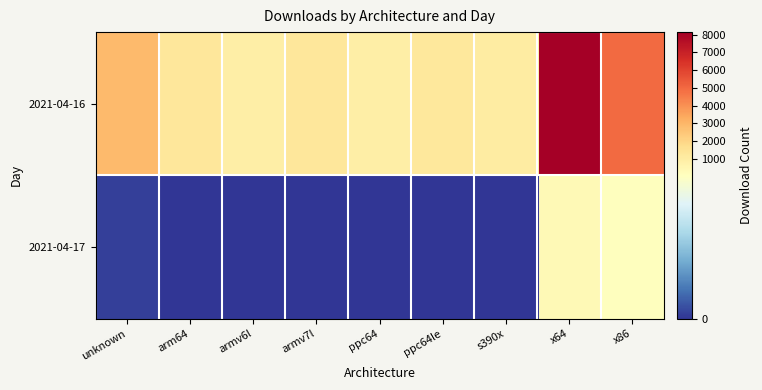

Which has a higher value, s390x or armv7l?

armv7l